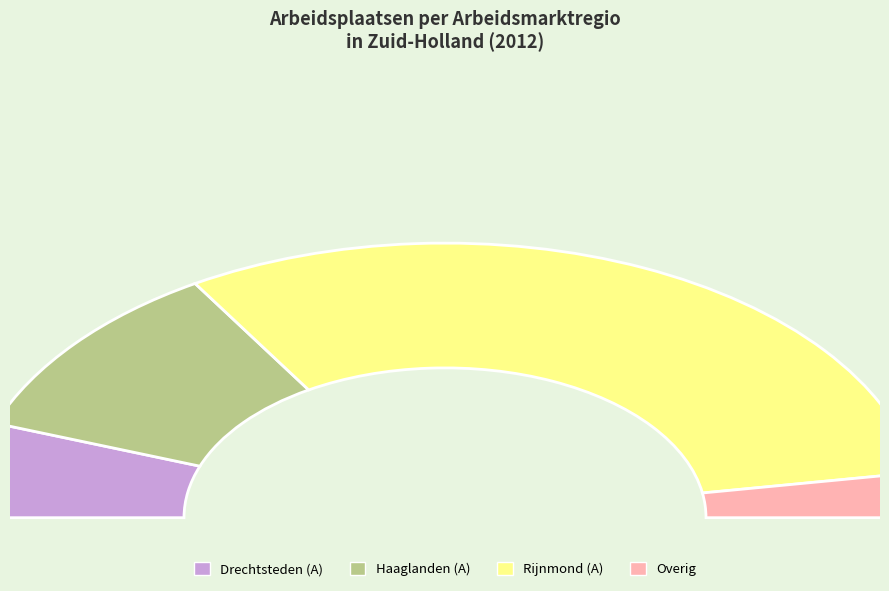

How many slices are in this pie chart?

4